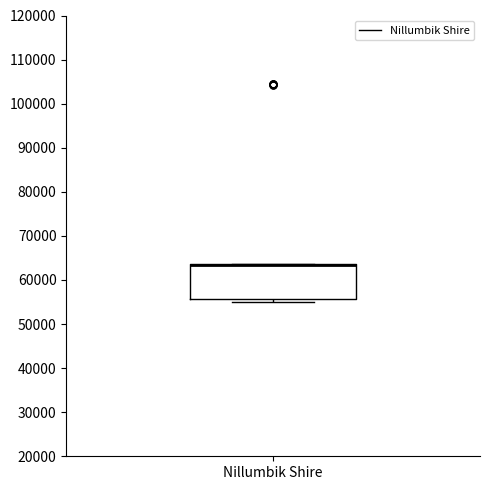

Transcribe this box plot: give where the median line is, the range the box spans, and where the two whiskers end, as read against the y-axis. The values are not printed on the chart, so give them approximately, as read against the axis.

median 63000 (drawn on the box's upper edge), box 56000 to 64000, whiskers 55000 to 64000